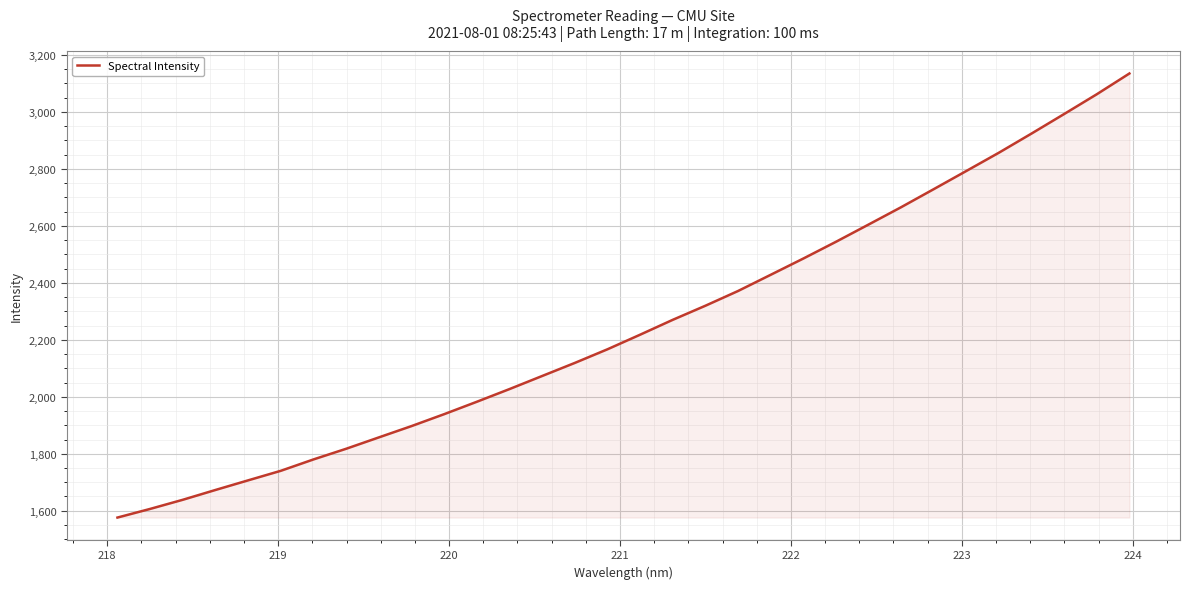

What is the difference between the second highest and minimum values?

1485.7